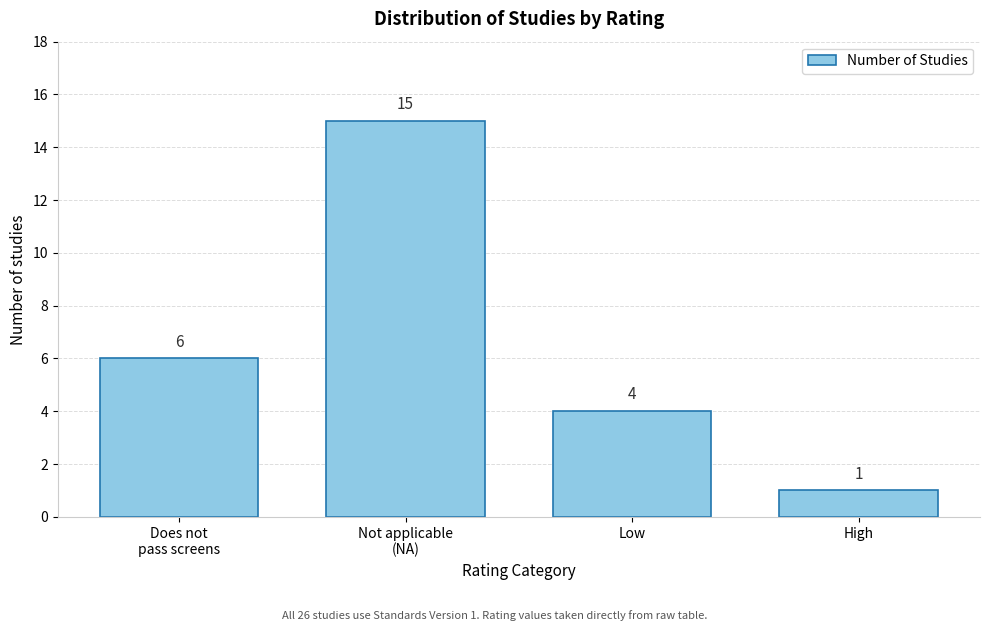

Reading left to right, extract all data points from this chart.

6	15	4	1